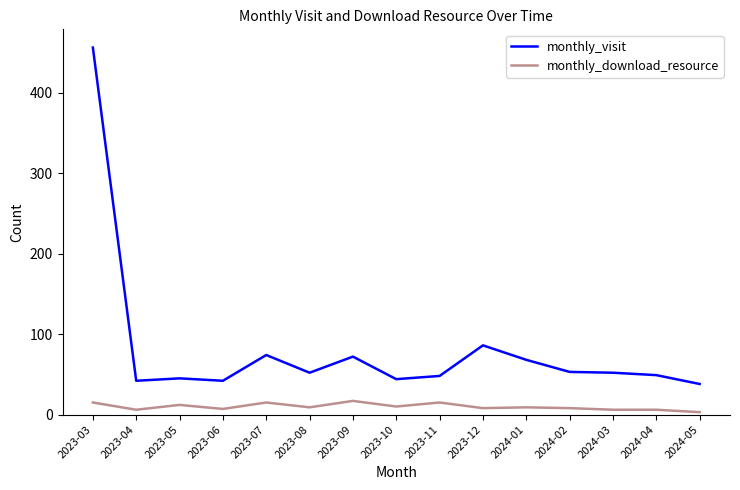

List the series in order of their overall mean, lowest first.

monthly_download_resource, monthly_visit